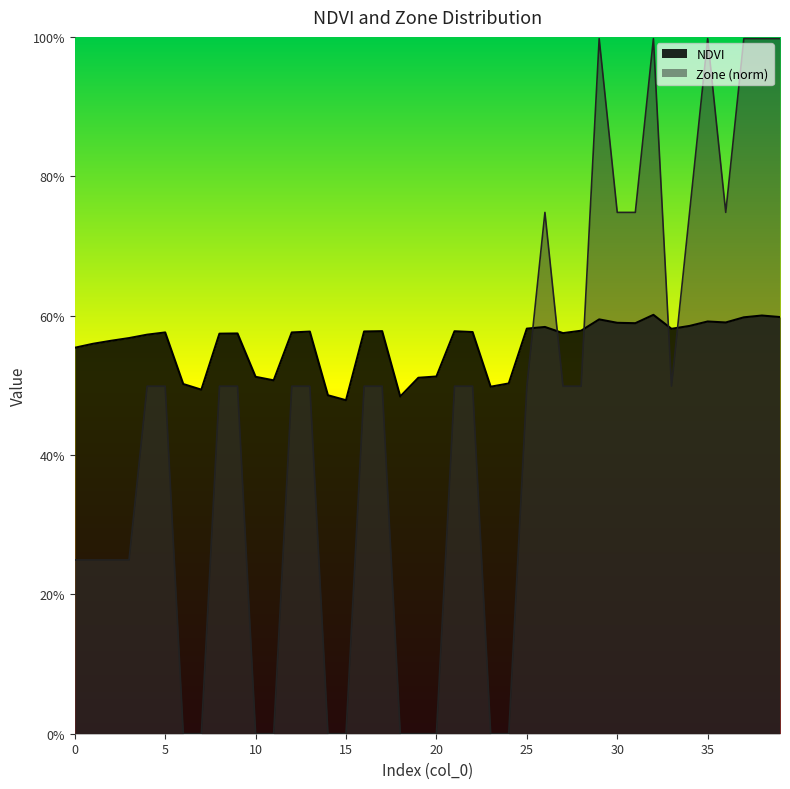

After their last crossing, which series has the higher values: NDVI or Zone?

Zone